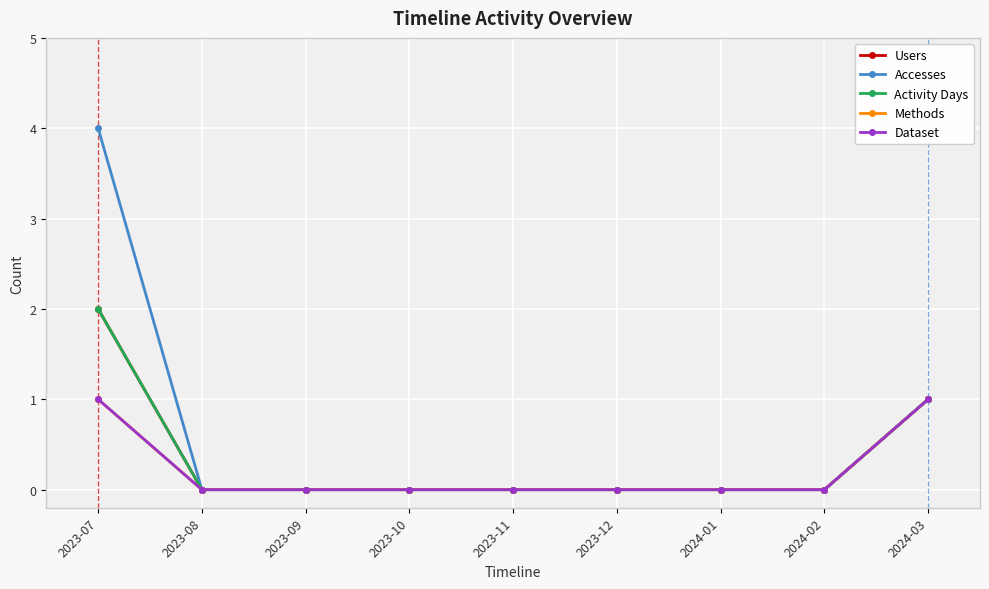

At how many categories does at least one series exceed 2?

1